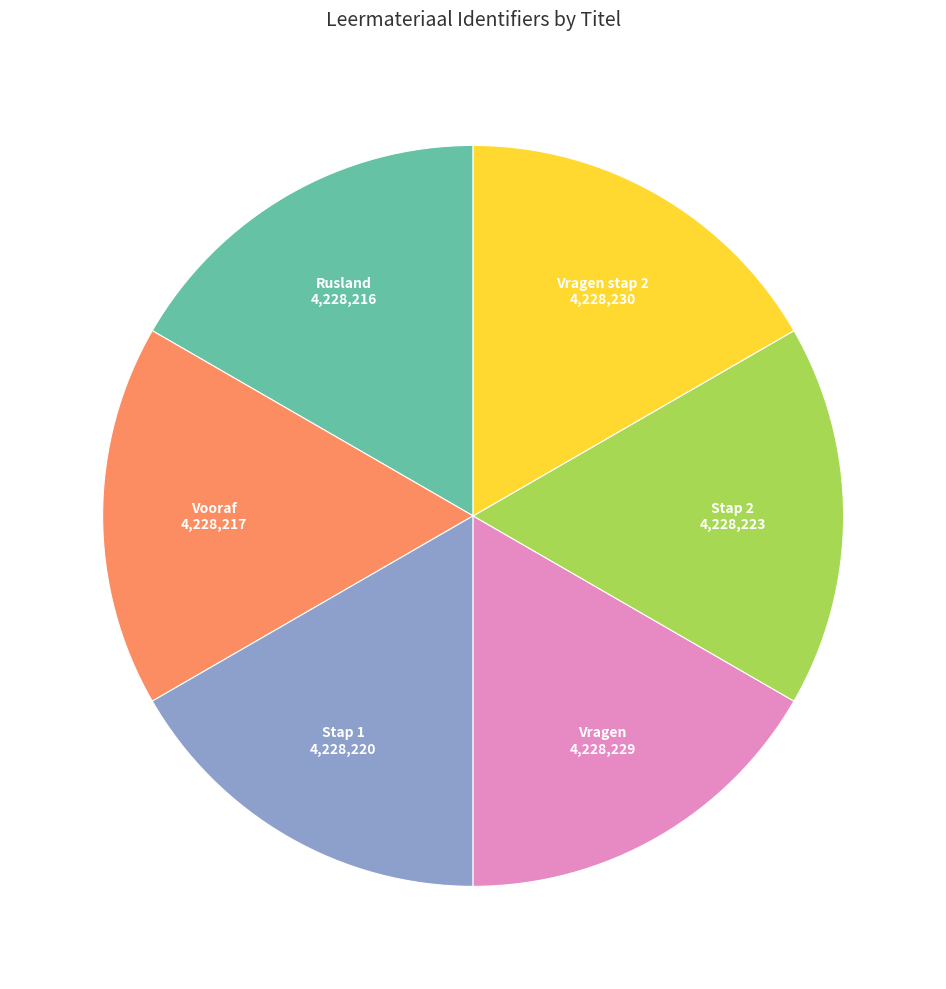

How many slices are in this pie chart?

6